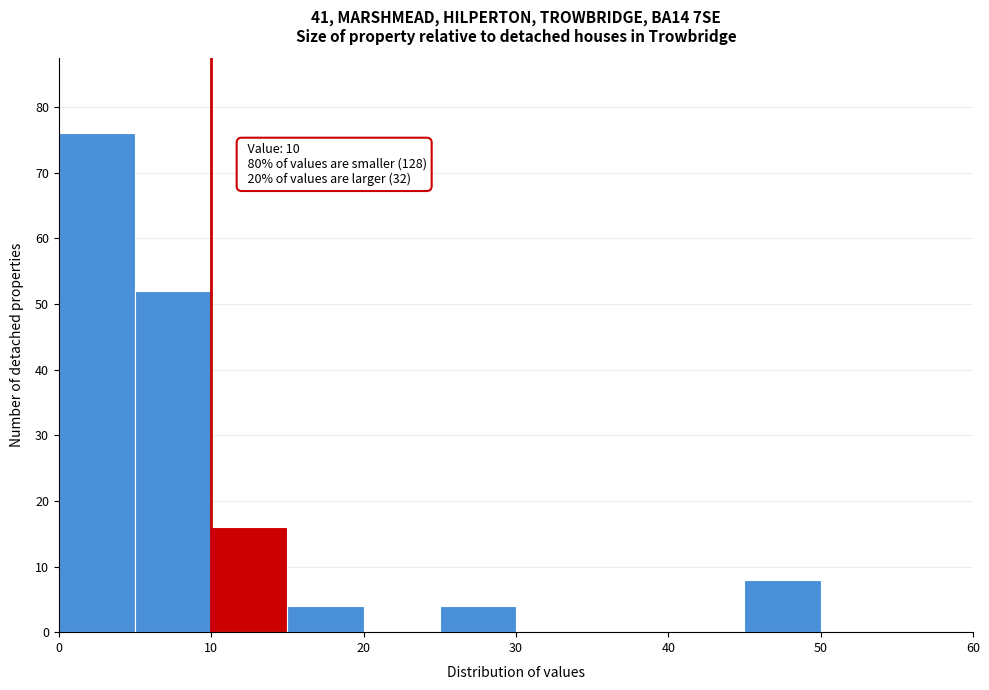

Over which range of the x-axis is the bar tallest?

0 to 5